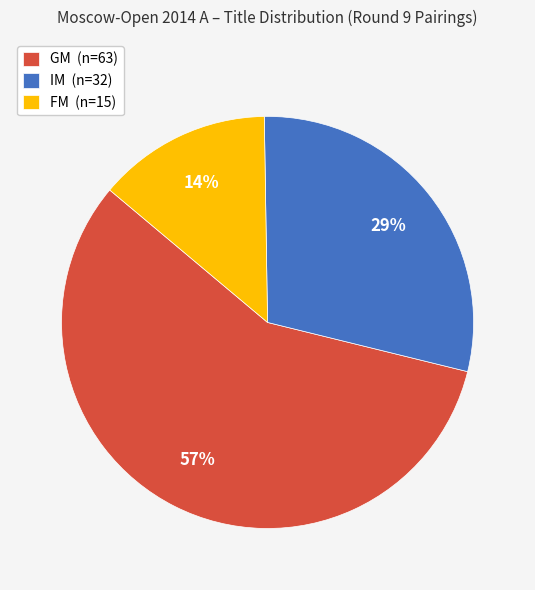

What percentage is the IM slice, to the nearest percent?

29%